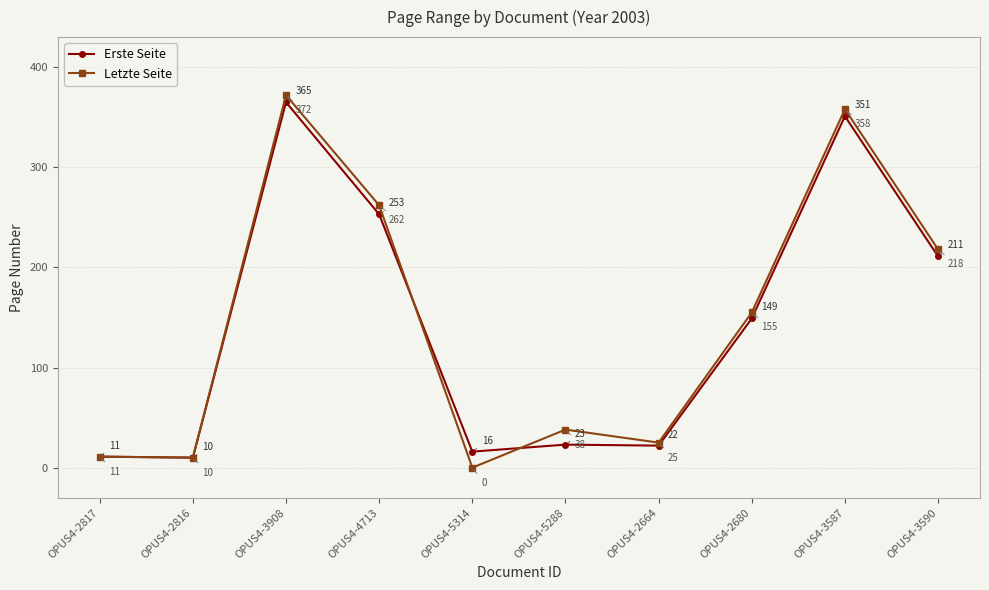

Which series has the widest spread of values?

Letzte Seite